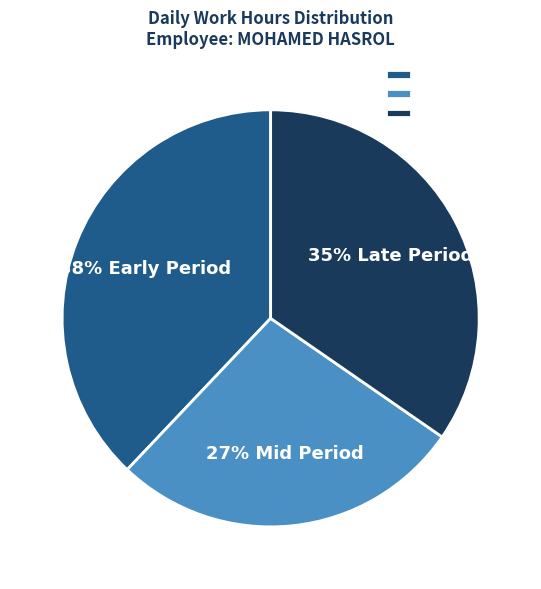

What is the largest slice in the pie chart?

38% Early Period